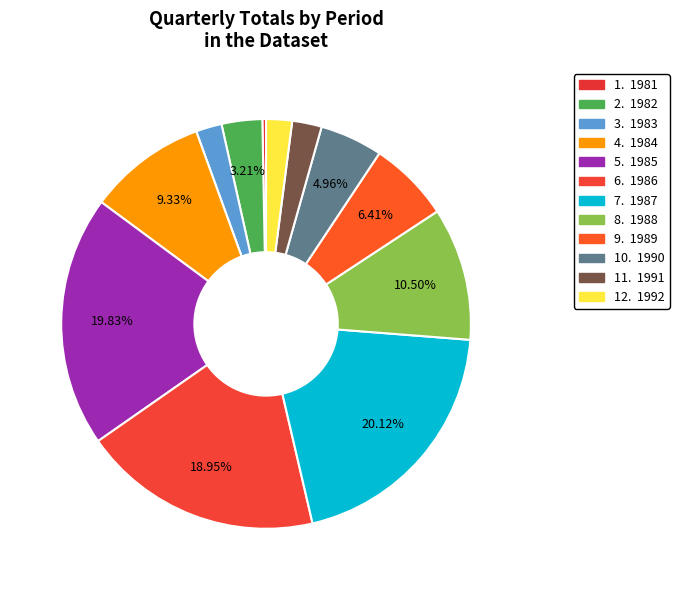

Is there any slice that represents more than half of the pie?

No